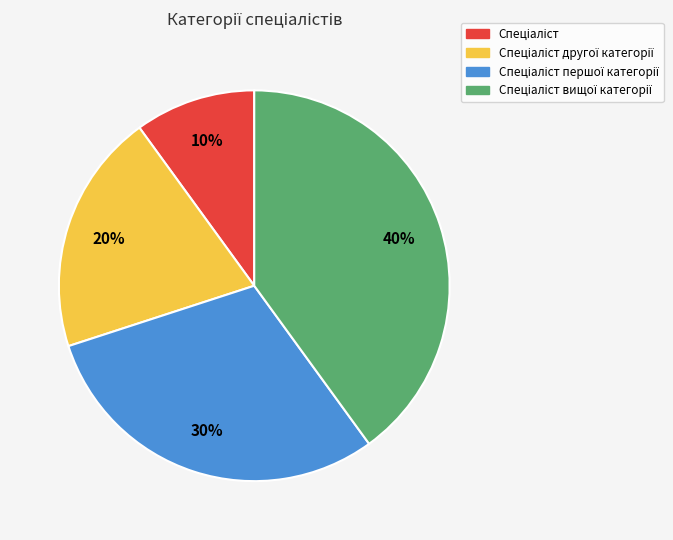

To the nearest percent, what is the difference between the largest and smallest slice percentages?

30%